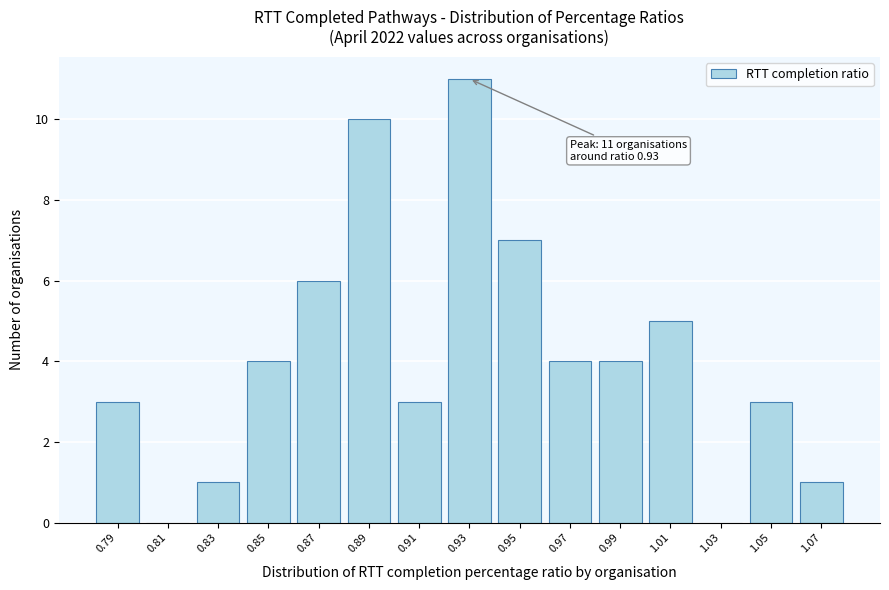

Reading left to right, what are all the values shown in this chart?

0.79=3	0.81=0	0.83=1	0.85=4	0.87=6	0.89=10	0.91=3	0.93=11	0.95=7	0.97=4	0.99=4	1.01=5	1.03=0	1.05=3	1.07=1